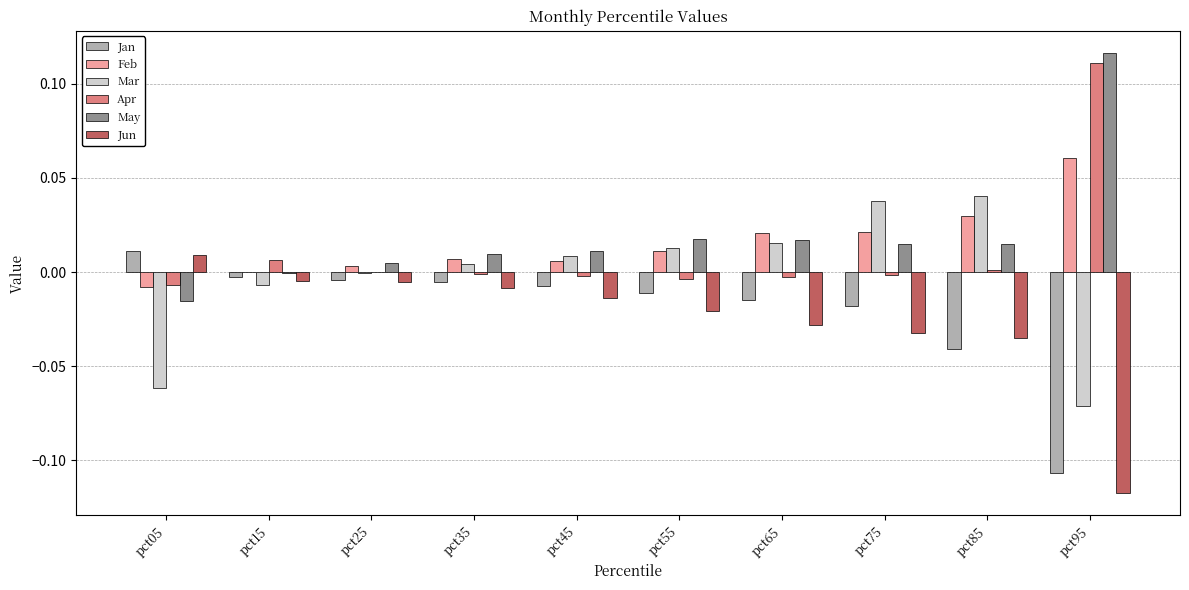

Is the value of Jan at pct45 greater than the value of Mar at pct95?

Yes